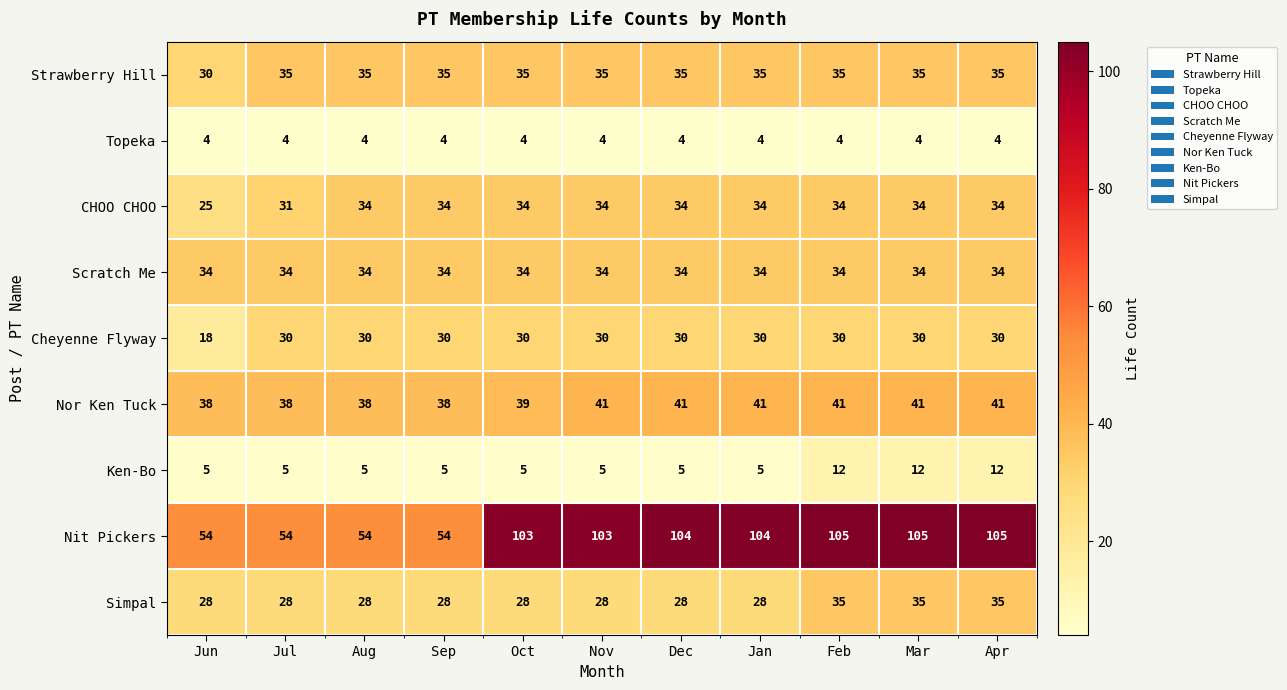

Which series has the widest spread of values?

Nit Pickers